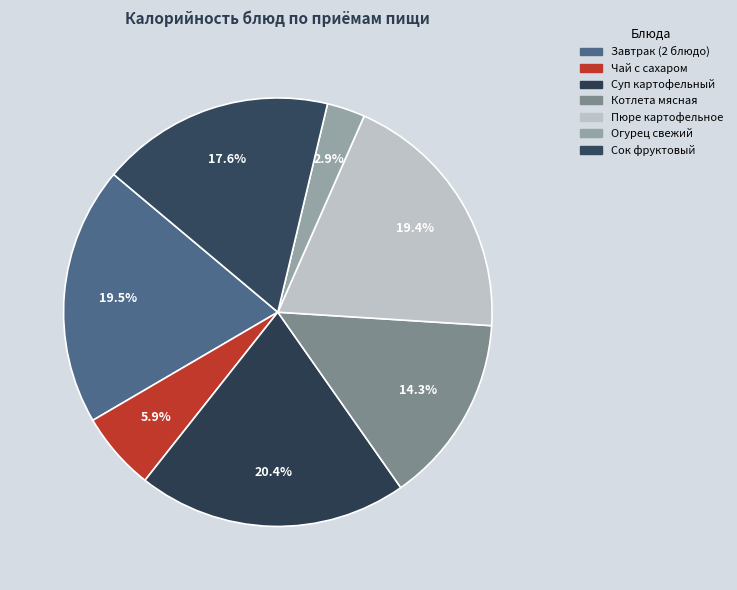

How many segments does this pie chart have?

7